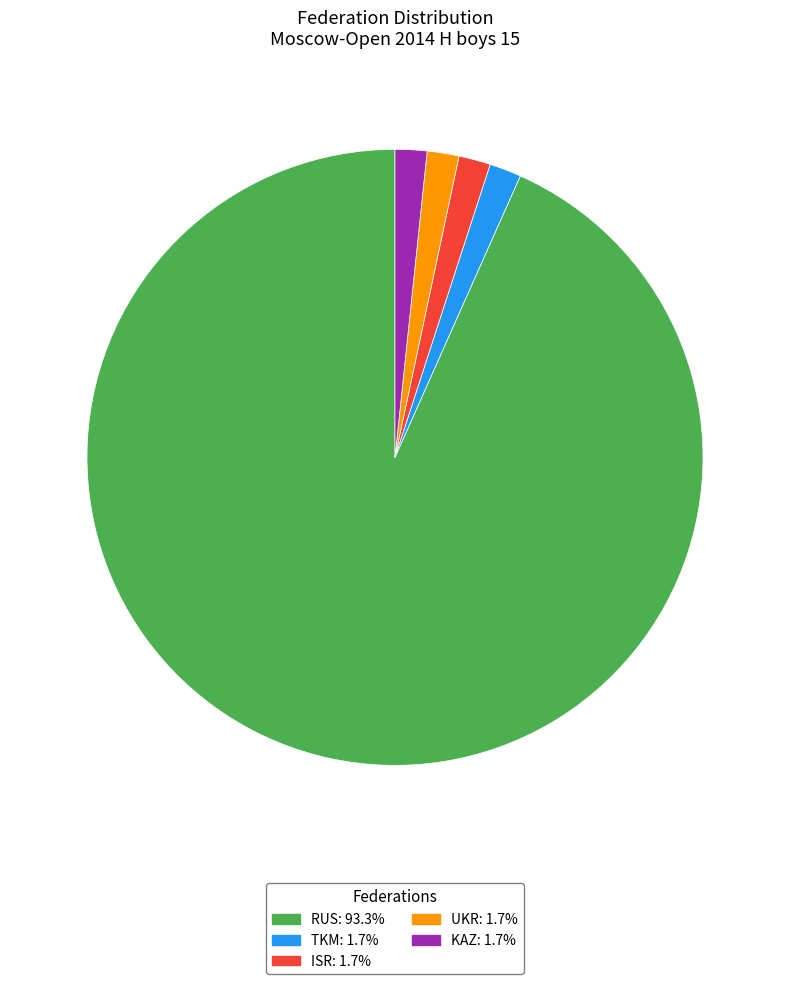

What is the majority slice?

RUS